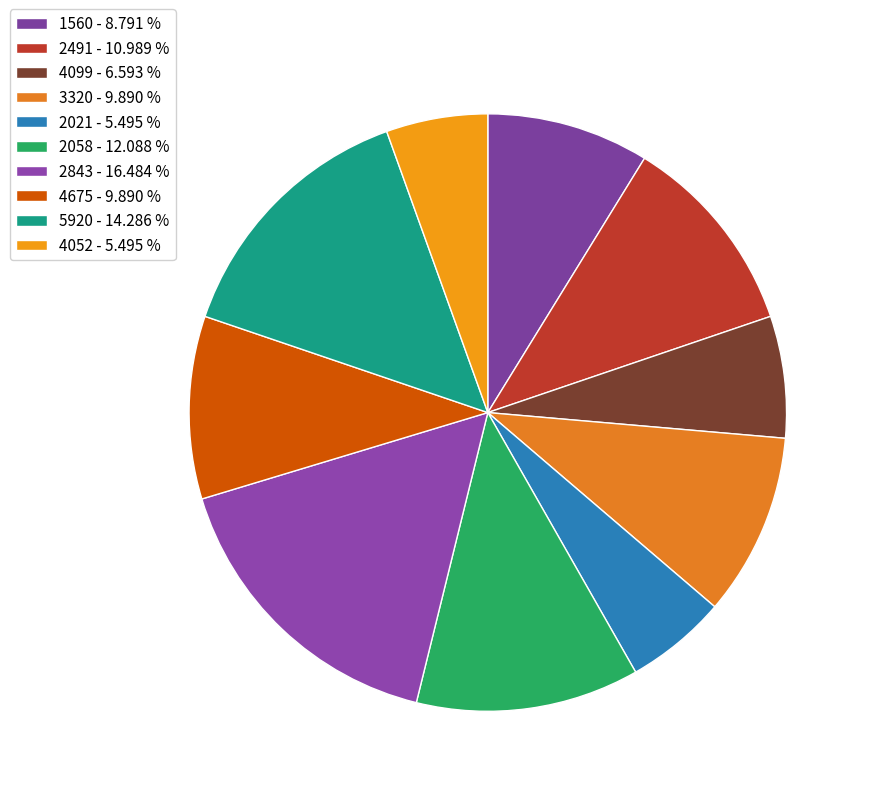

Which category has the biggest portion of the pie?

2843